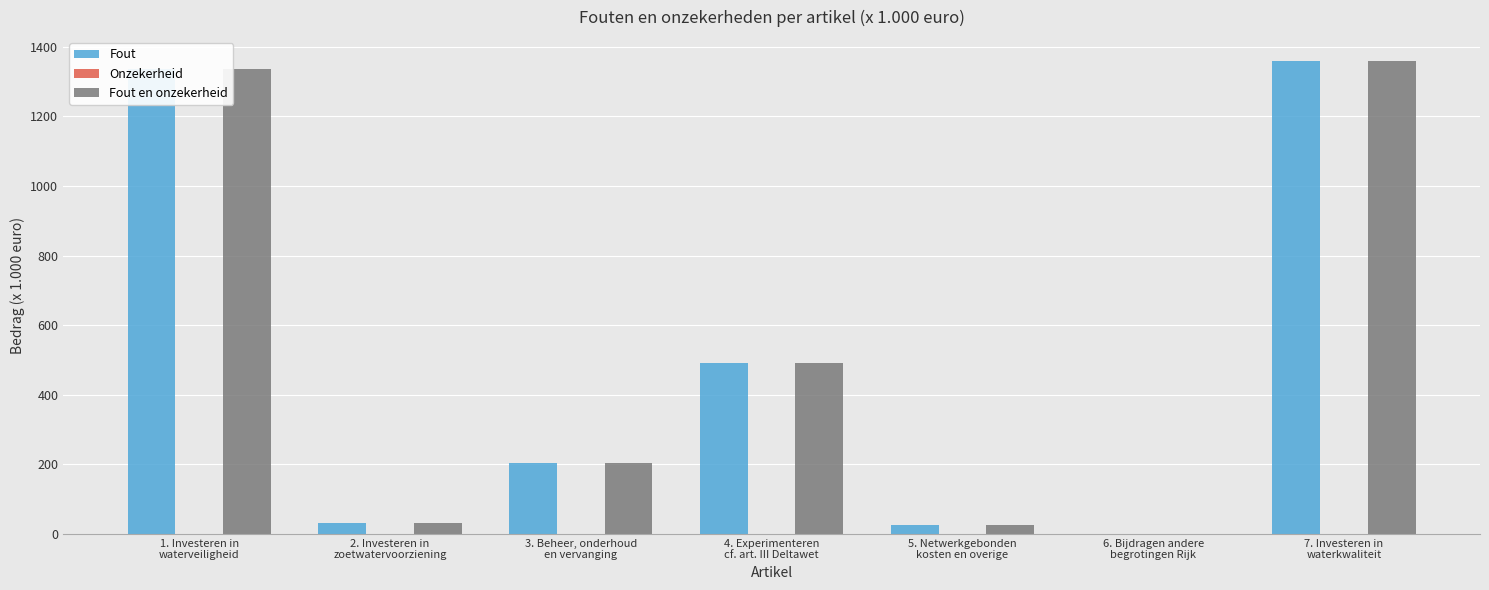

Where does the Fout series first go above 204?

1. Investeren in
waterveiligheid